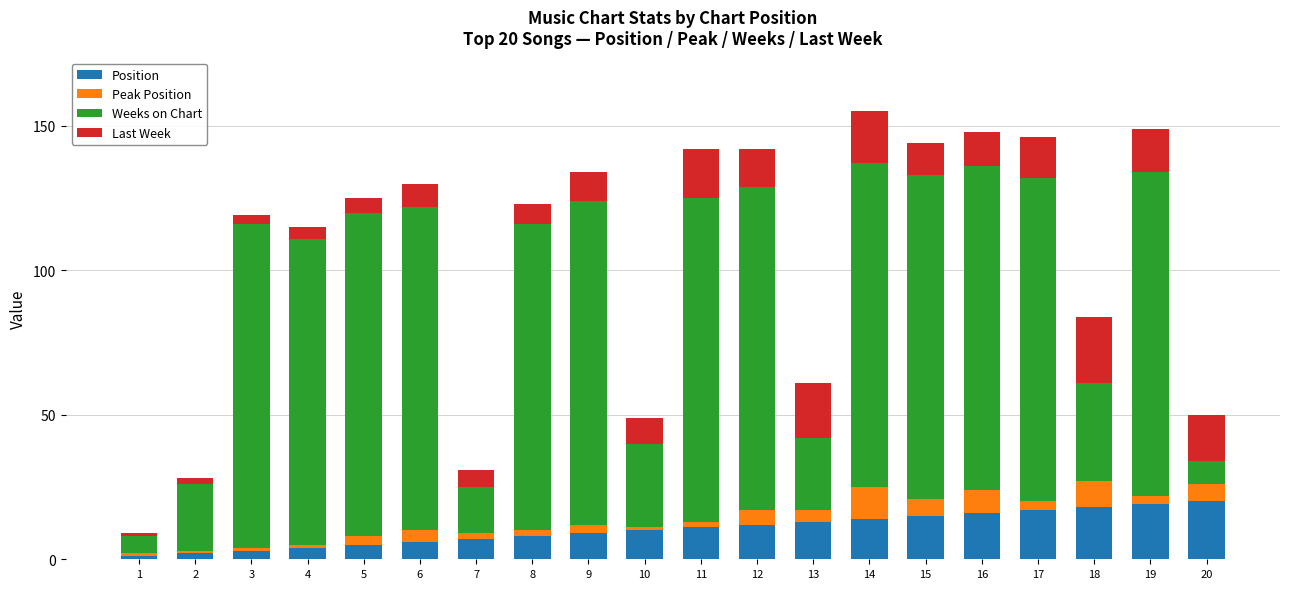

The Position series shows 4 at 11. True or false?

False